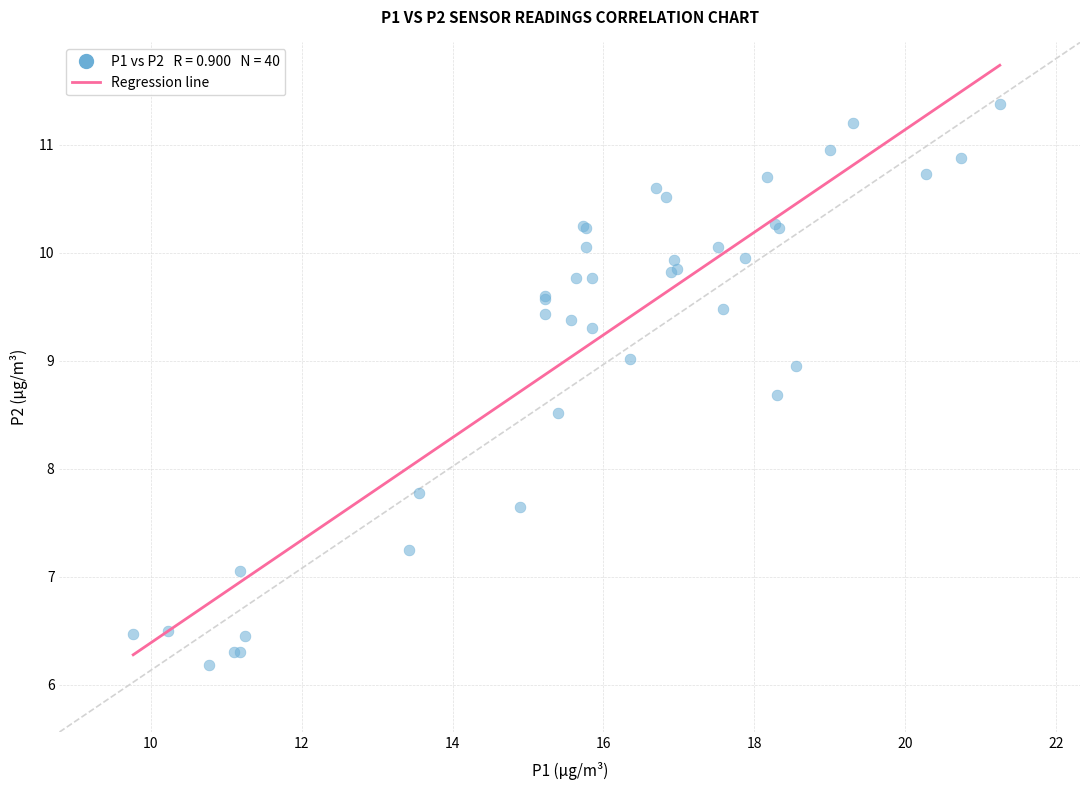

What Y value in the scatter plot is closest to 8?

7.8